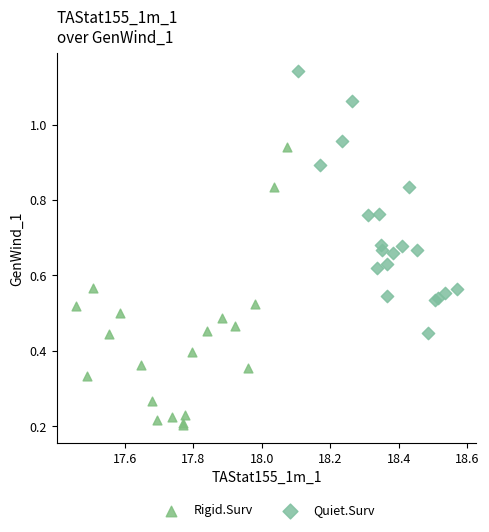

Which series reaches the maximum Y coordinate?

Quiet.Surv